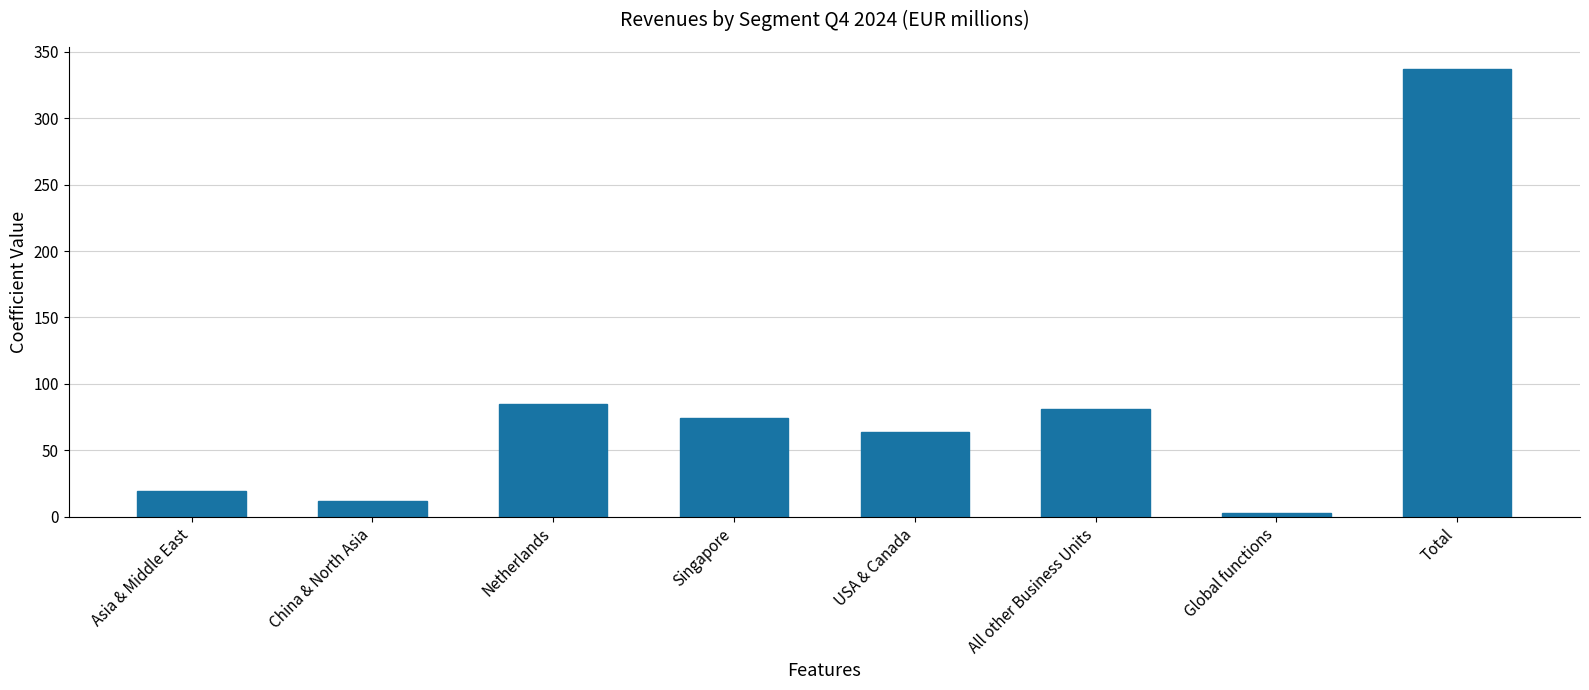

Where is the data nearest to the value 169?

Netherlands